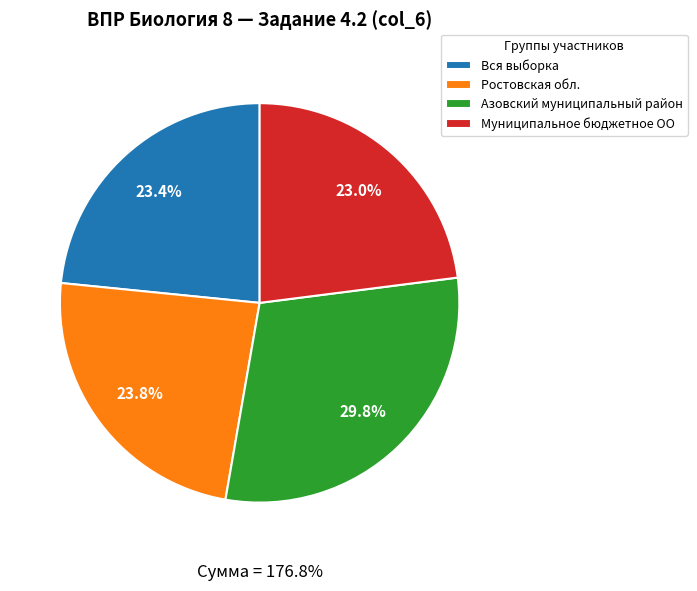

Approximately how many times larger is the value at Азовский муниципальный район compared to Вся выборка?

1.3